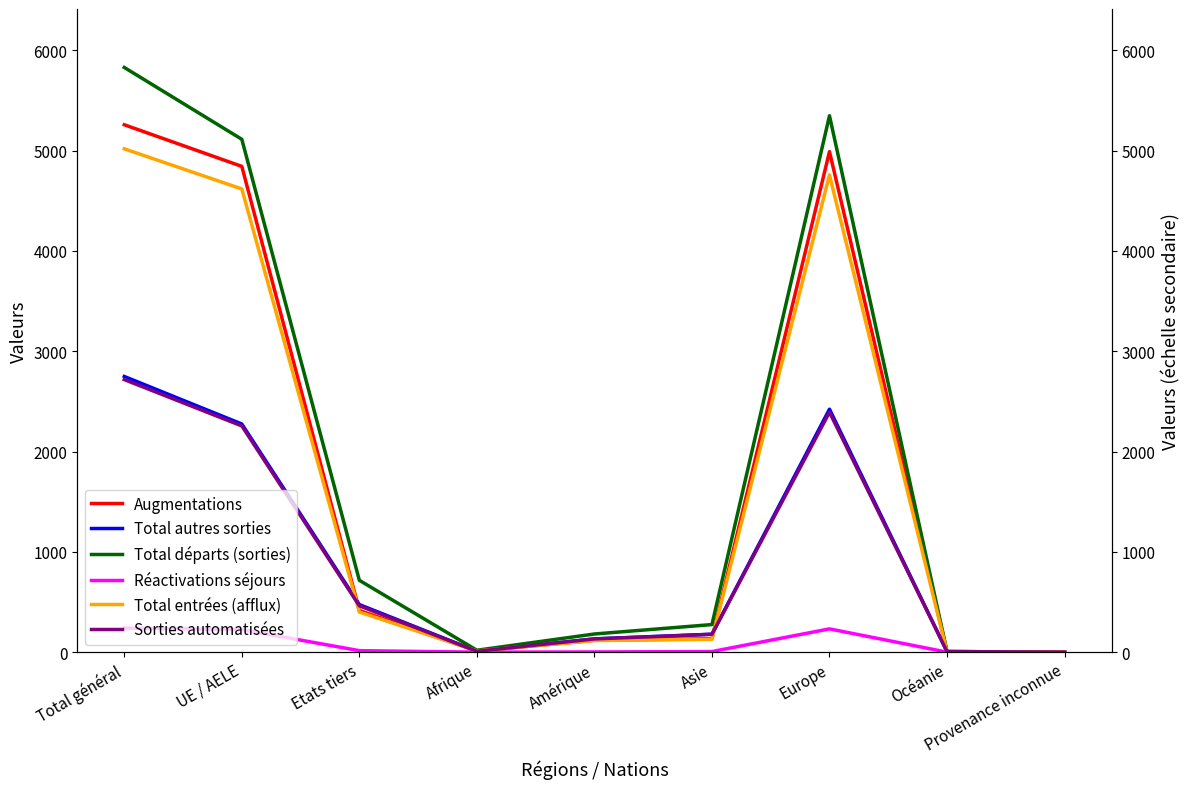

At which category is the sum across all series the highest?

Total général